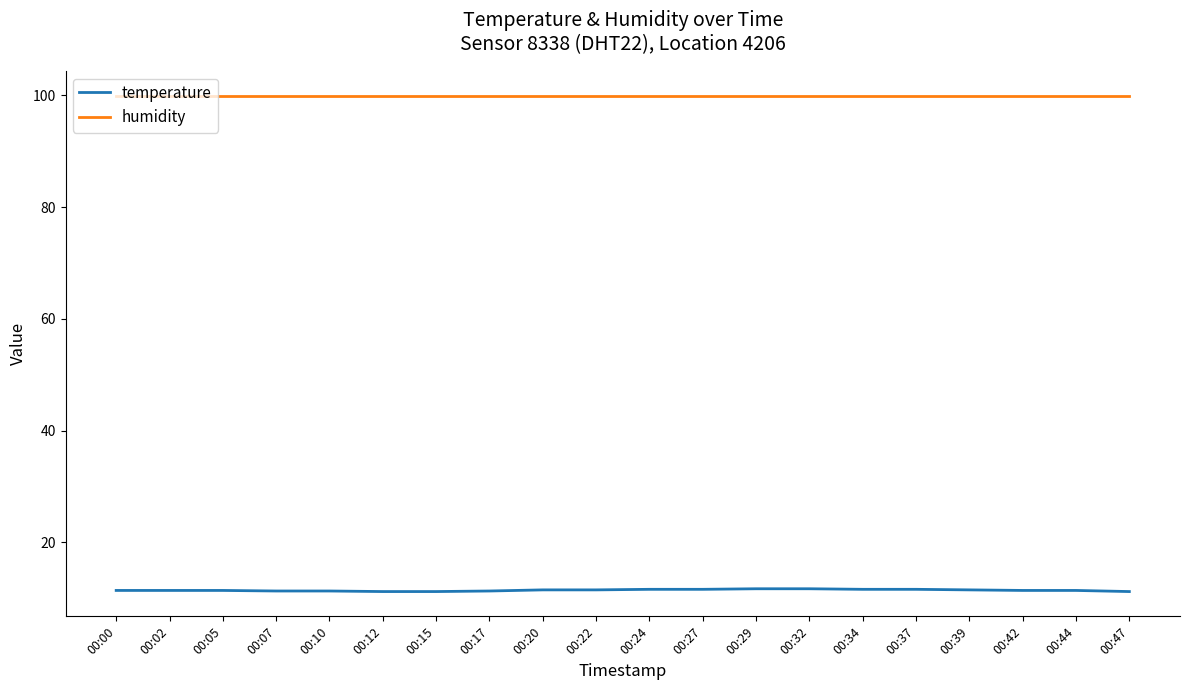

What is the approximate value of humidity at 00:42?

99.9